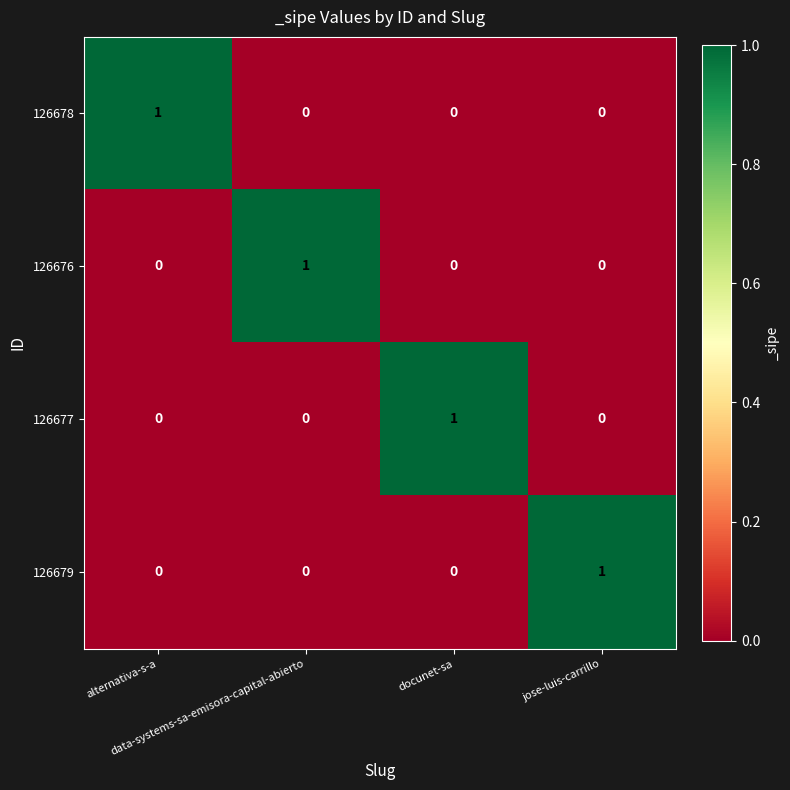

How many data points in 126676 are above 0?

1